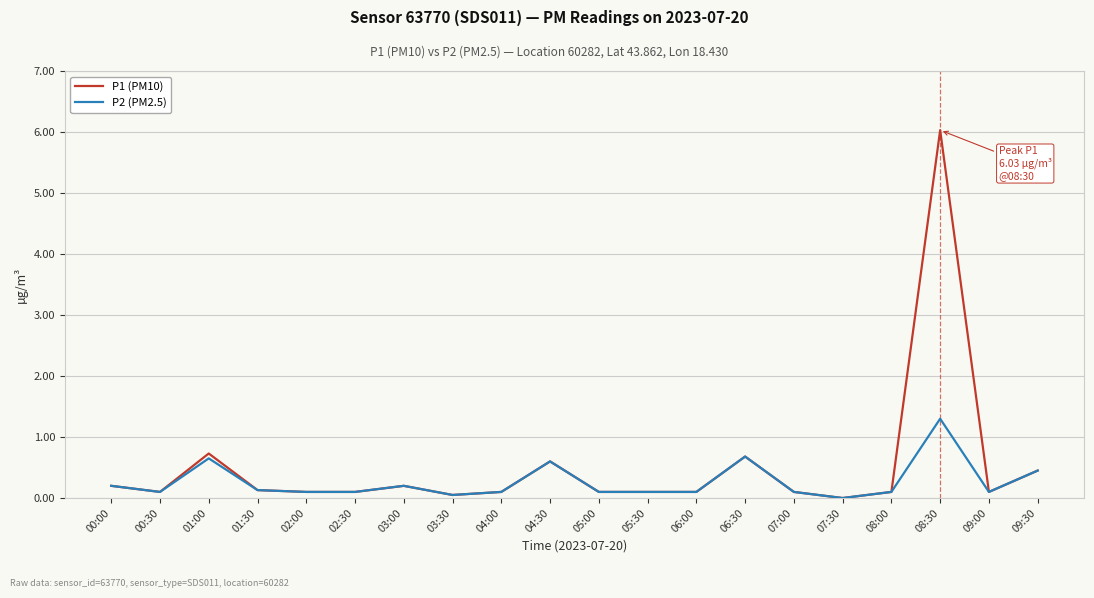

At which category is the sum across all series the highest?

08:30